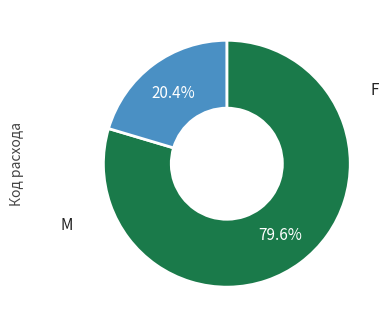

Is there any slice that represents more than half of the pie?

Yes